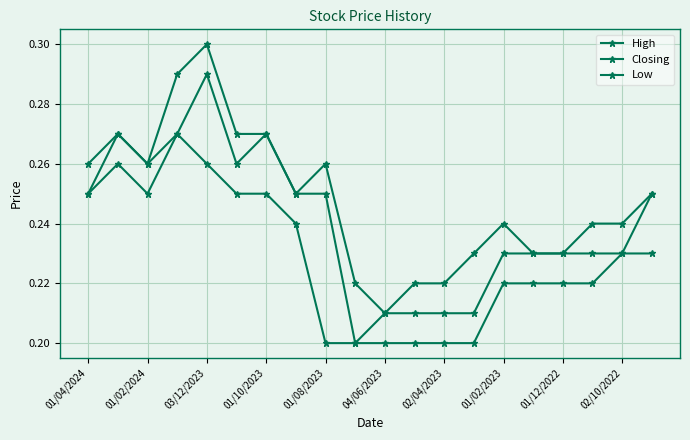

Which series has the widest spread of values?

High